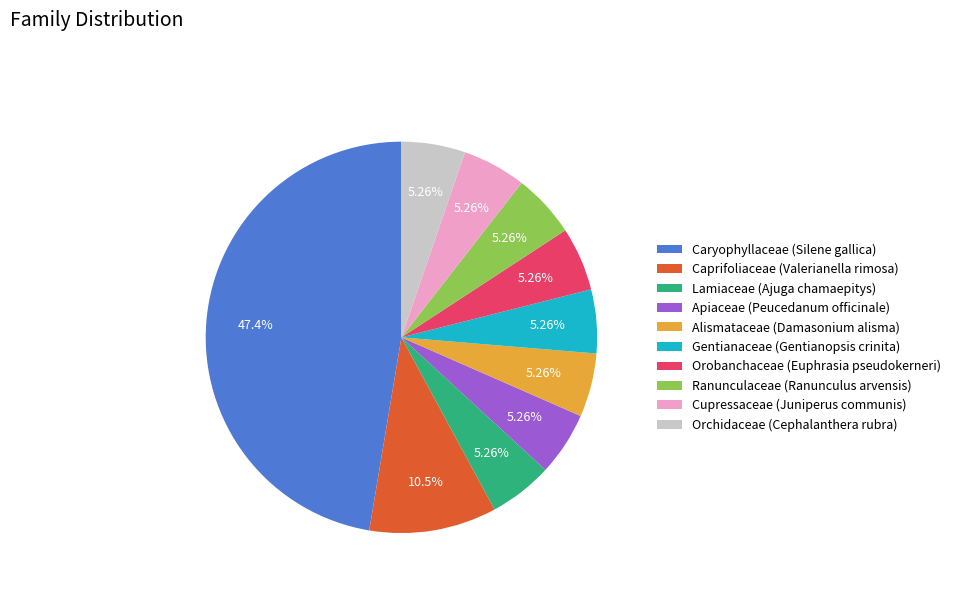

True or false: Orchidaceae (Cephalanthera rubra) accounts for 1% of the total.

False